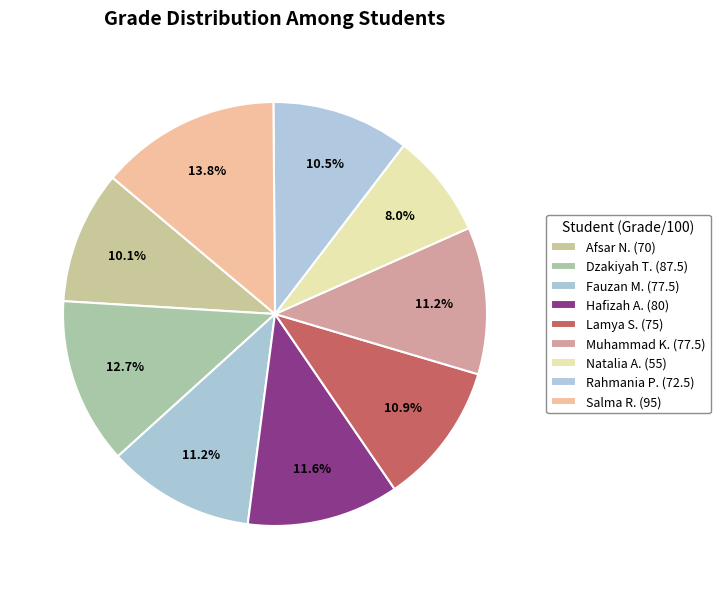

To the nearest percent, what is the difference between the largest and smallest slice percentages?

6%